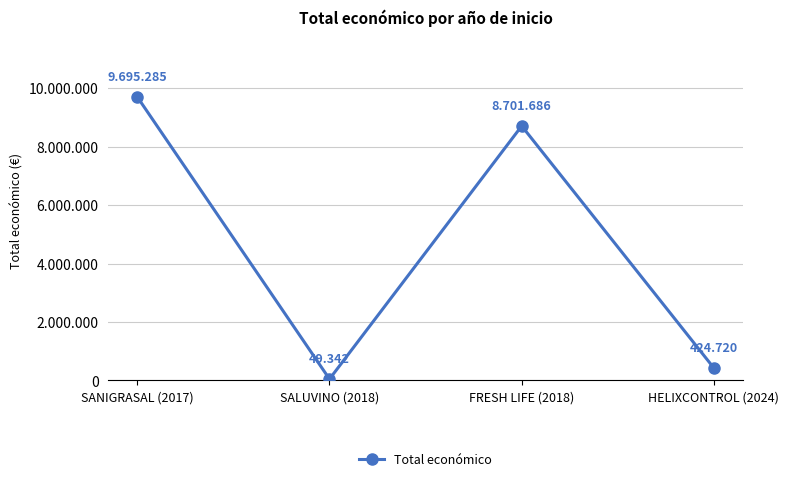

Is this an area chart (filled region under the line)?

No